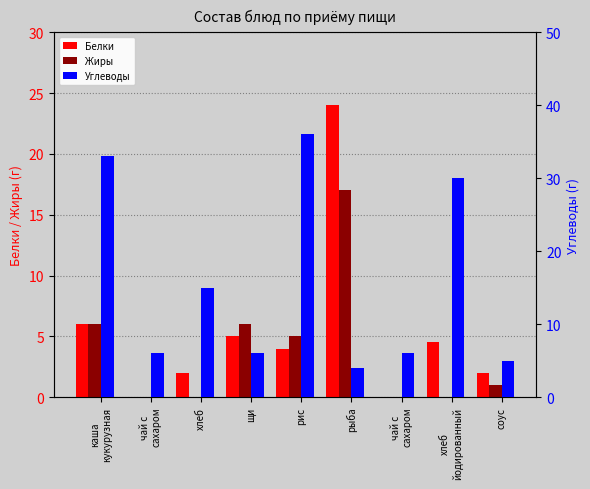

Reading left to right, transcribe all the data shown in this chart.

Белки: каша
кукурузная=6.0	чай с
сахаром=0.0	хлеб=2.0	щи=5.0	рис=4.0	рыба=24.0	чай с
сахаром=0.0	хлеб
йодированный=4.6	соус=2.0
Жиры: каша
кукурузная=6.0	чай с
сахаром=0.0	хлеб=0.0	щи=6.0	рис=5.0	рыба=17.0	чай с
сахаром=0.0	хлеб
йодированный=0.0	соус=1.0
Углеводы: каша
кукурузная=33.0	чай с
сахаром=6.0	хлеб=15.0	щи=6.0	рис=36.0	рыба=4.0	чай с
сахаром=6.0	хлеб
йодированный=30.0	соус=5.0